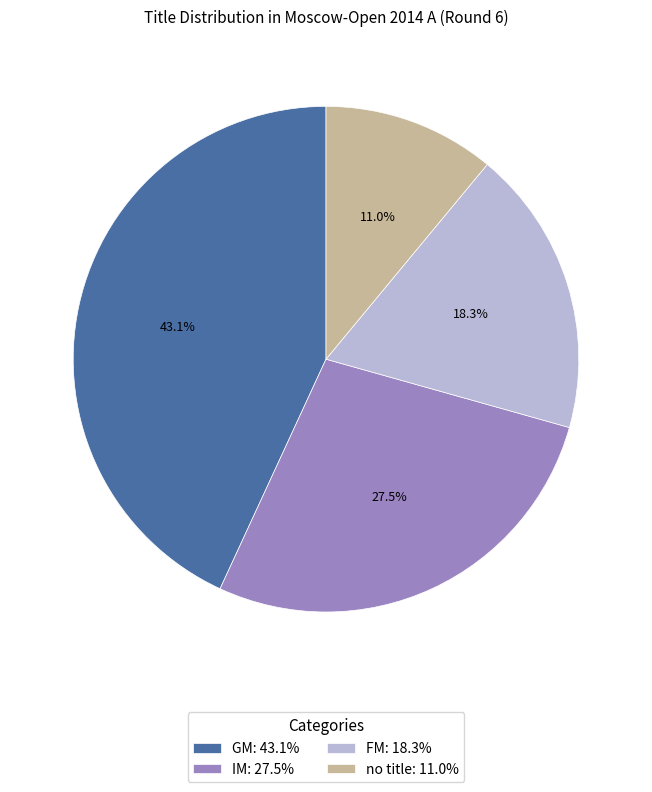

Which has a higher value, FM: 18.3% or GM: 43.1%?

GM: 43.1%